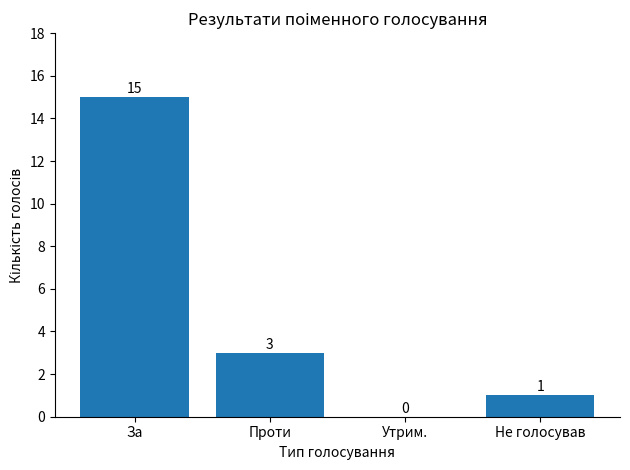

Which has a higher value, Утрим. or За?

За